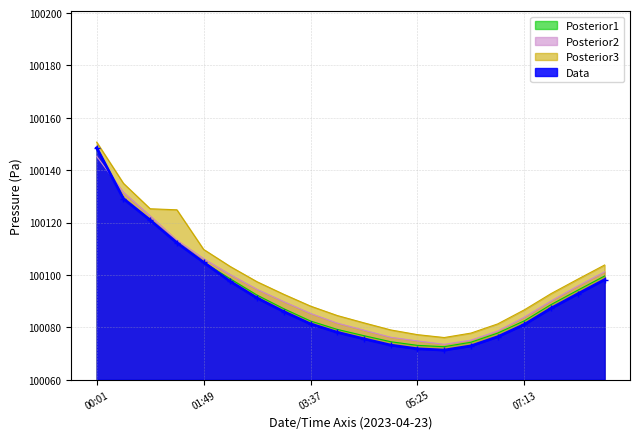

How many lines are shown in the chart?

4